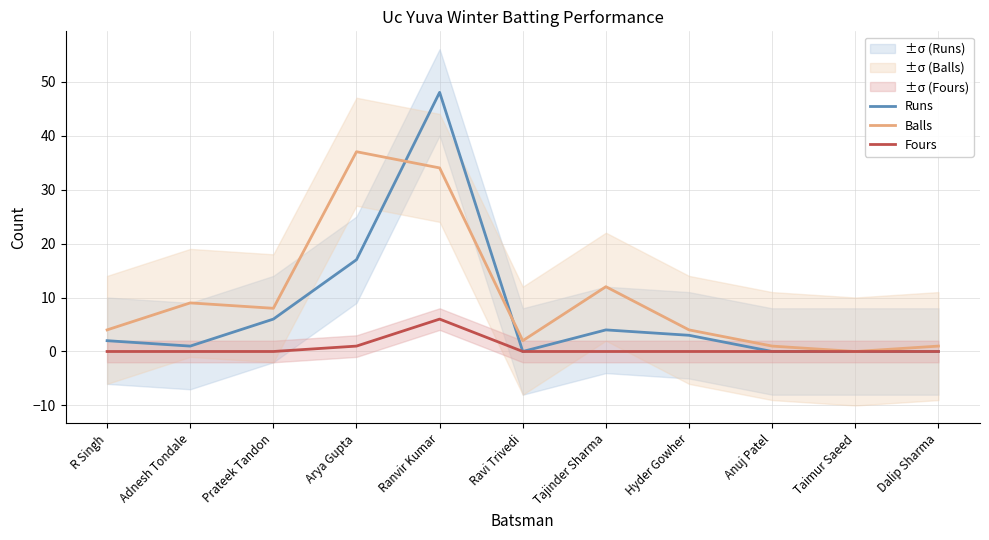

The value of Fours at Ravi Trivedi is 3. True or false?

False